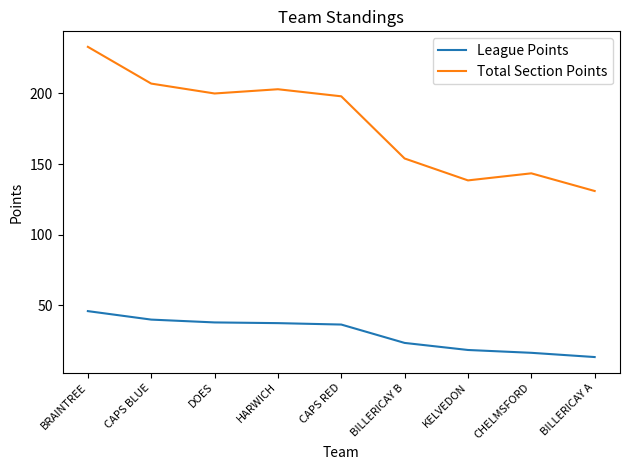

True or false: League Points has a value of 17.5 at DOES.

False